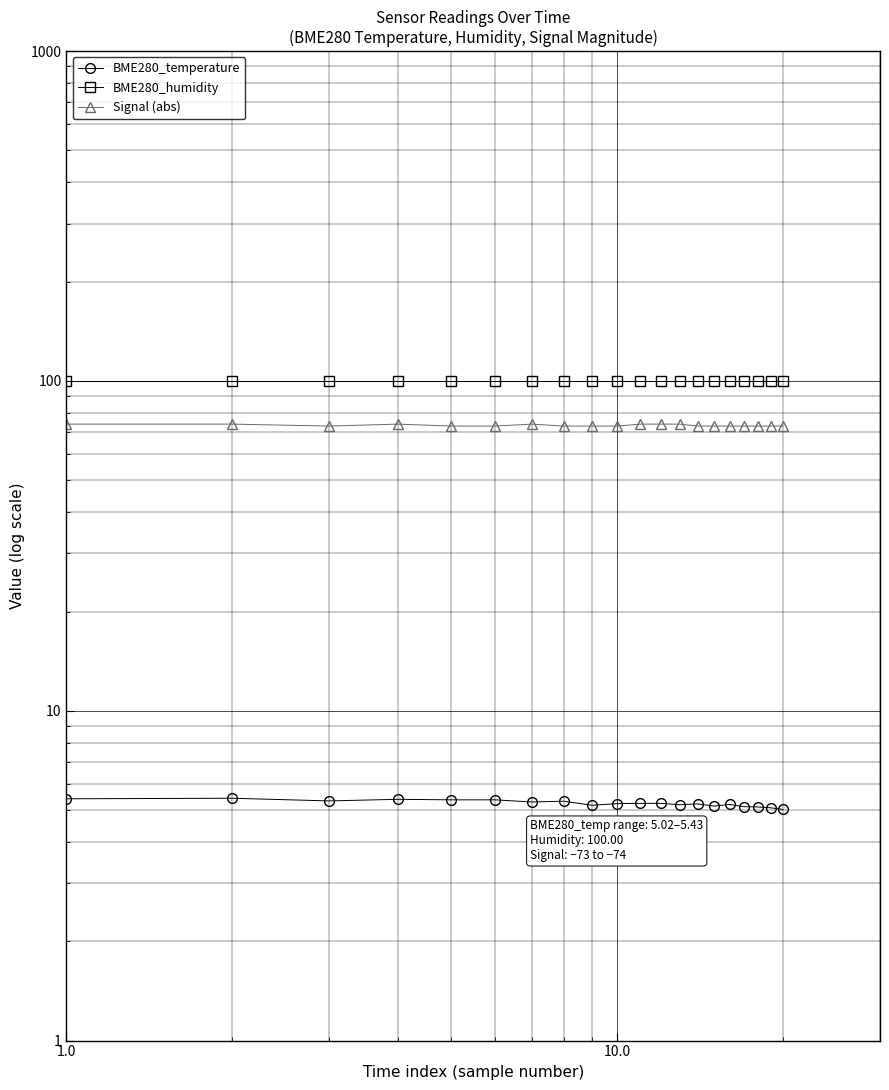

What is the average value of the Signal (abs) series?

73.3